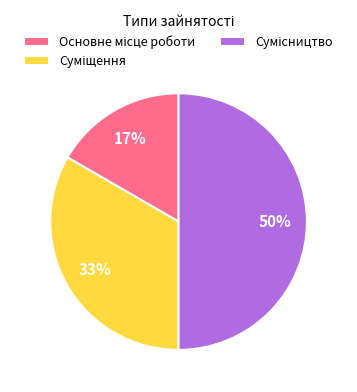

To the nearest percent, what is the difference between the largest and smallest slice percentages?

33%